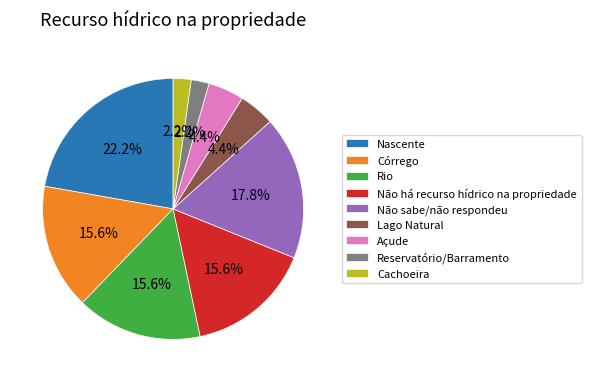

To the nearest percent, what is the difference between the largest and smallest slice percentages?

20%